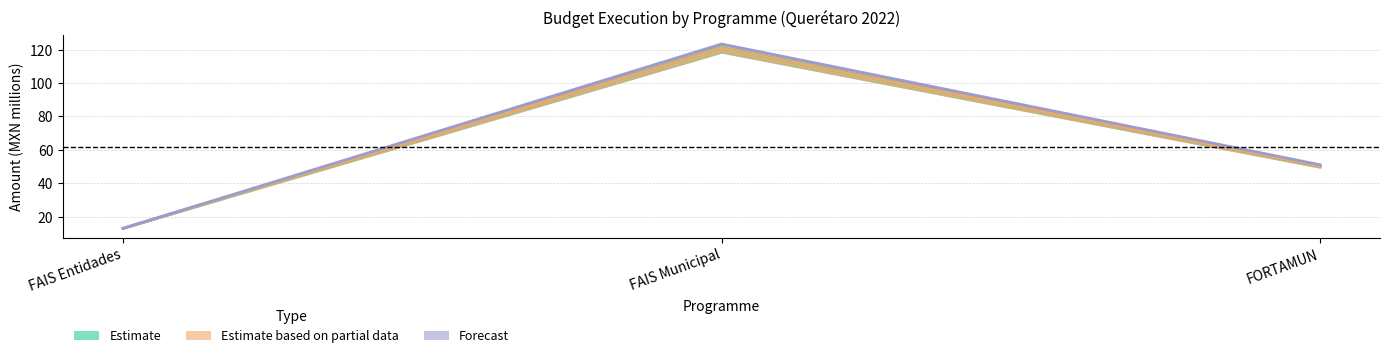

Reading left to right, extract all data points from this chart.

Estimate: 12.9	120.8	50.2
Estimate based on partial data: 12.9	120.8	50.2
Forecast: 12.9	123.3	51.0